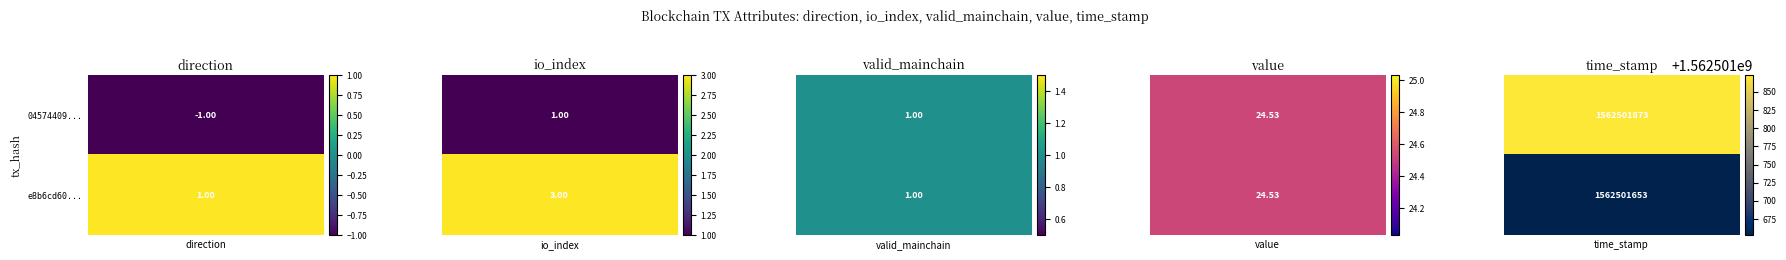

Reading left to right, extract all data points from this chart.

04574409b43659e07e0355f618eafc5b23bf36c: direction=-1.0	io_index=1.0	valid_mainchain=1.0	value=24.5	time_stamp=1562501873.0
e8b6cd6045653bea5fde1ab17a83394106402db: direction=1.0	io_index=3.0	valid_mainchain=1.0	value=24.5	time_stamp=1562501653.0